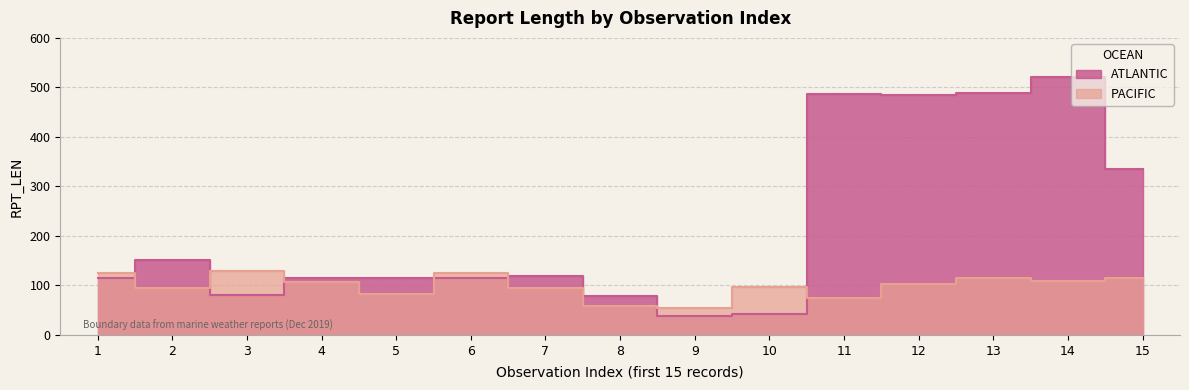

At which category is the sum across all series the highest?

14